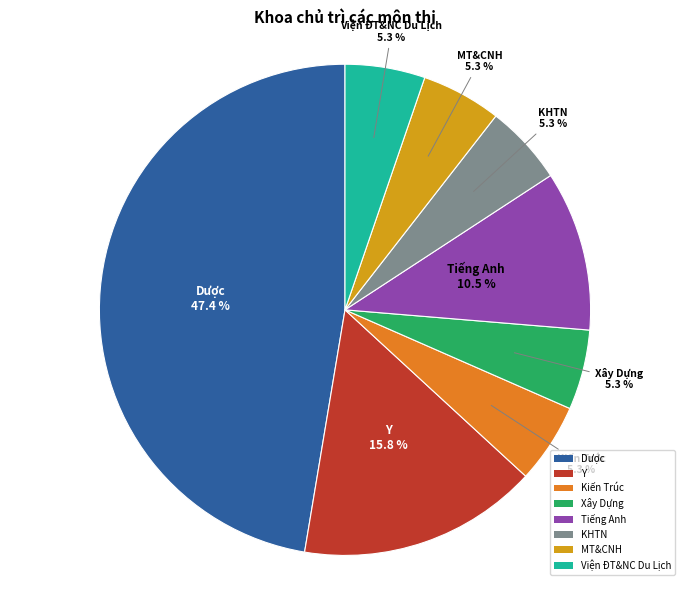

To the nearest percent, what portion does MT&CNH represent?

5%